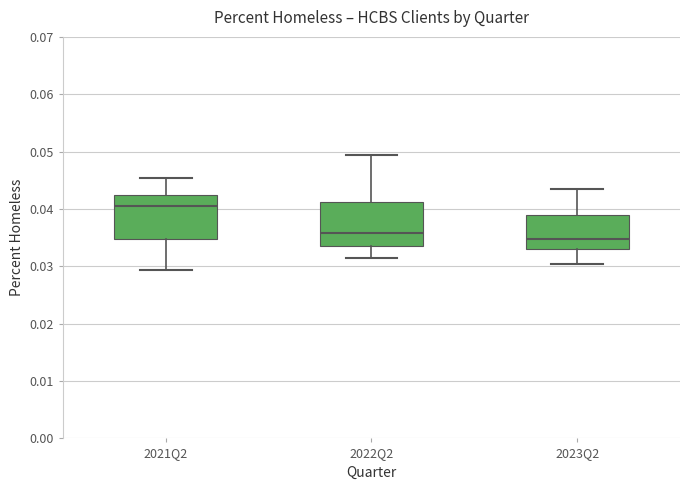

Where does the upper whisker of the box for 2023Q2 end on the y-axis? The values are not printed on the chart, so give them approximately, as read against the axis.

0.043